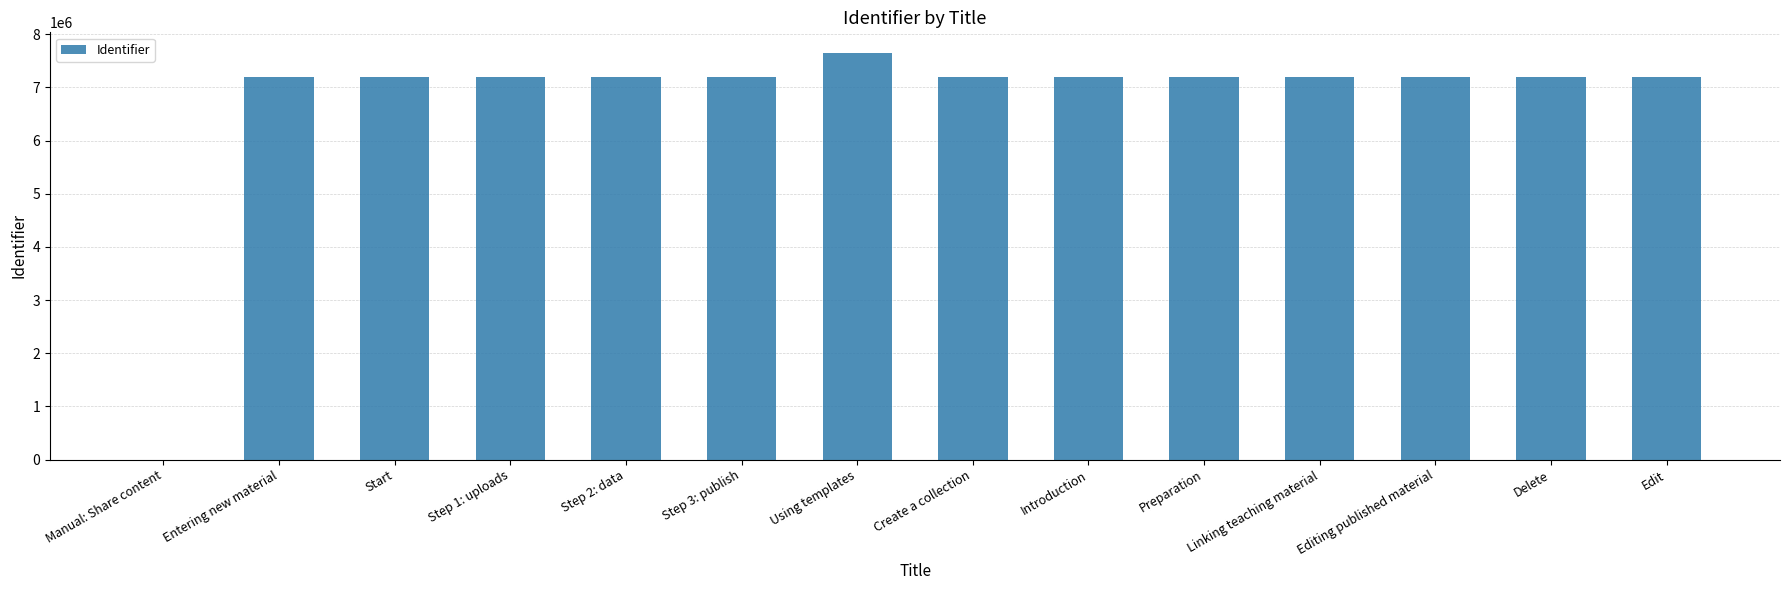

Approximately how many times larger is the value at Preparation compared to Step 1: uploads?

1.0